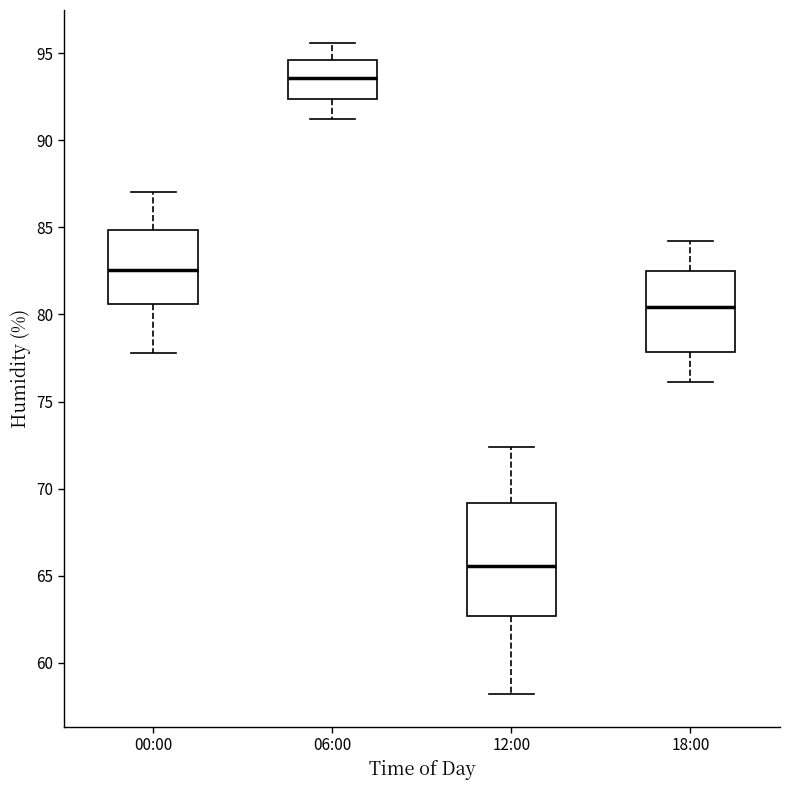

Reading left to right, read every box against the y-axis: the position of its median line, the range the box covers, and the ends of its whiskers. The values are not printed on the chart, so give them approximately, as read against the axis.

00:00: median 82.5, box 80.5 to 85.0, whiskers 78.0 to 87.0
06:00: median 93.5, box 92.5 to 94.5, whiskers 91.0 to 95.5
12:00: median 65.5, box 62.5 to 69.0, whiskers 58.0 to 72.5
18:00: median 80.5, box 78.0 to 82.5, whiskers 76.0 to 84.0